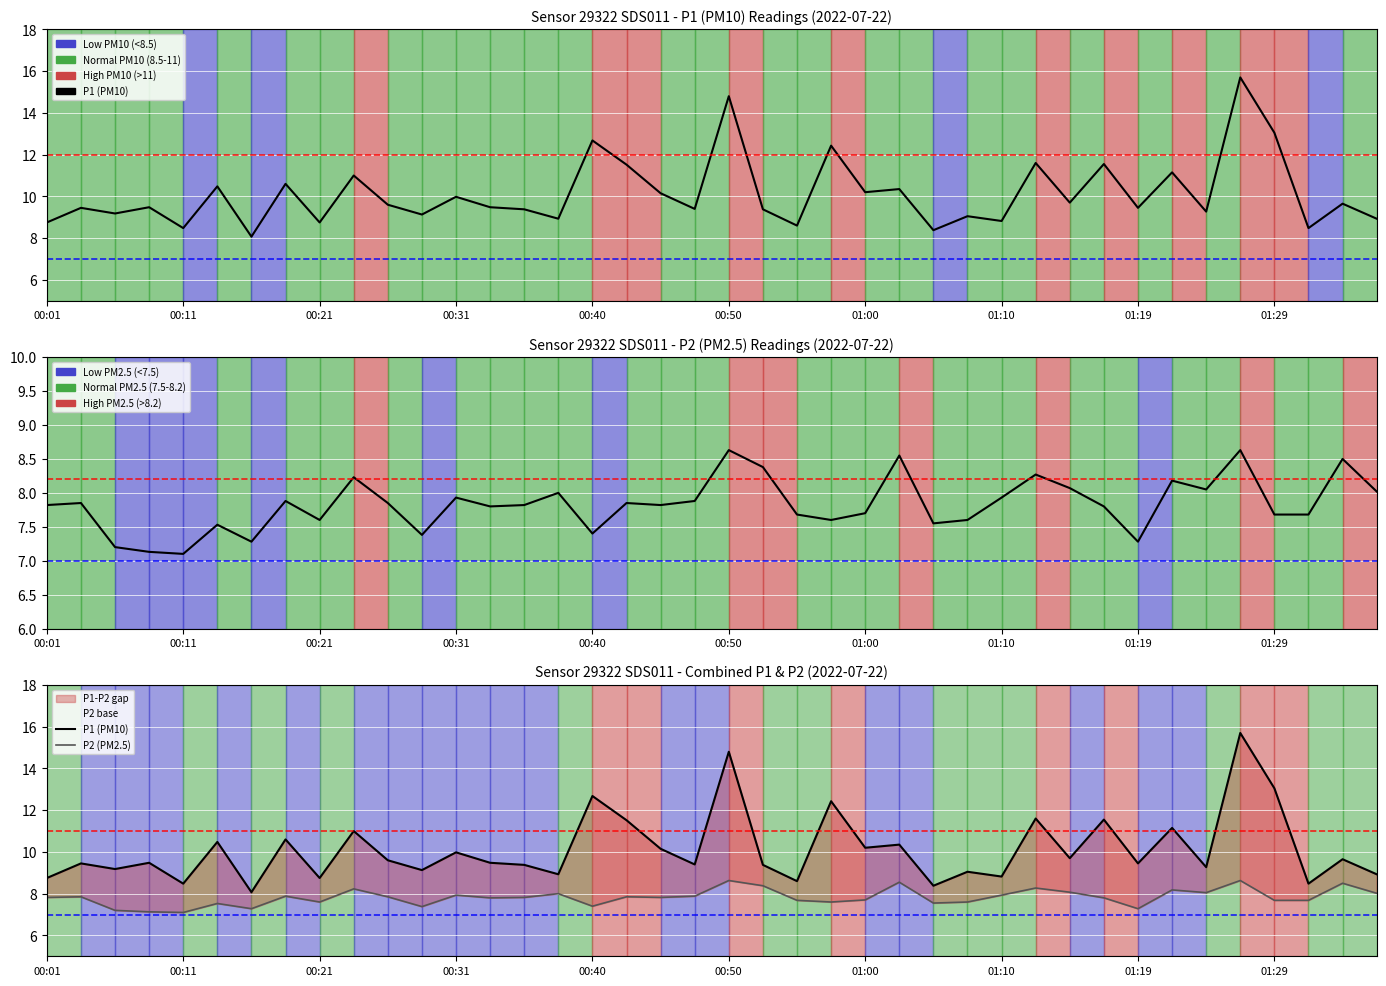

What are all the series names shown in the legend?

P1 (PM10), P2 (PM2.5)